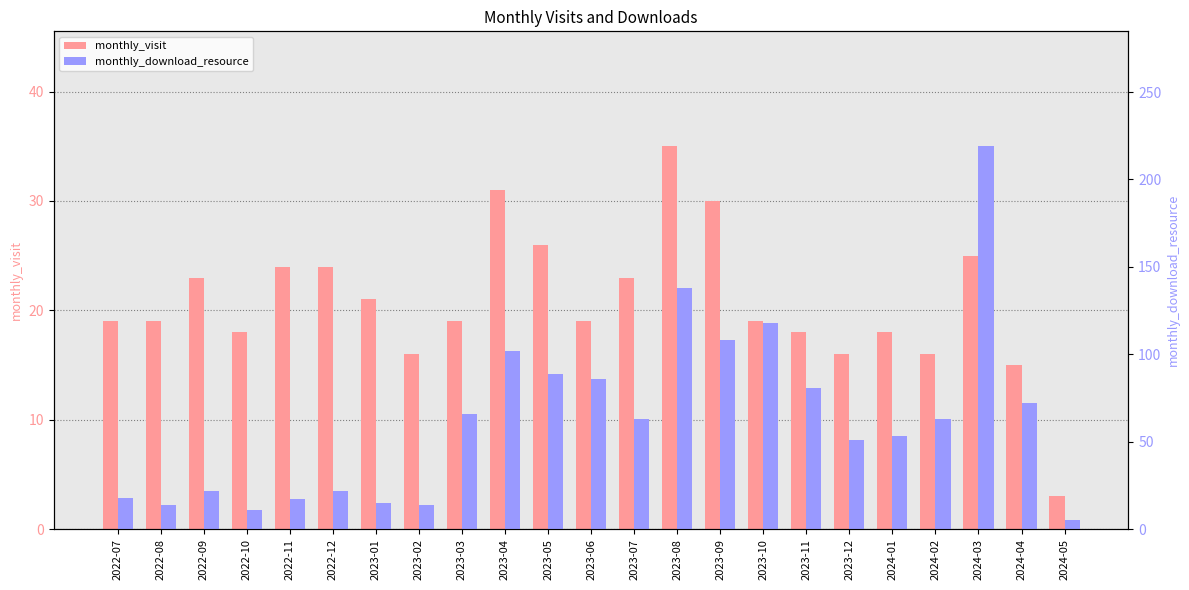

How many values in the monthly_visit series exceed 19?

10